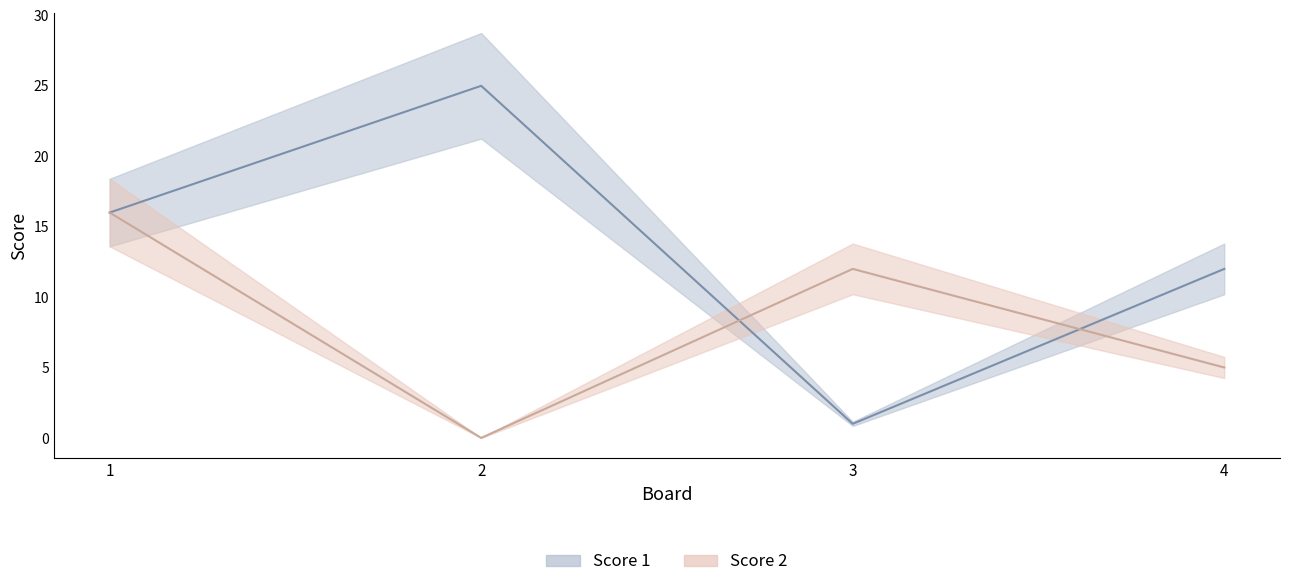

At 4, list the series in order from smallest to largest.

Score 2, Score 1